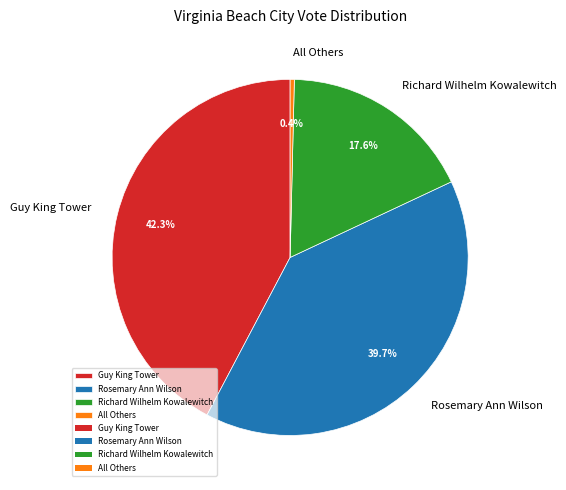

What is the smallest slice in the pie chart?

All Others